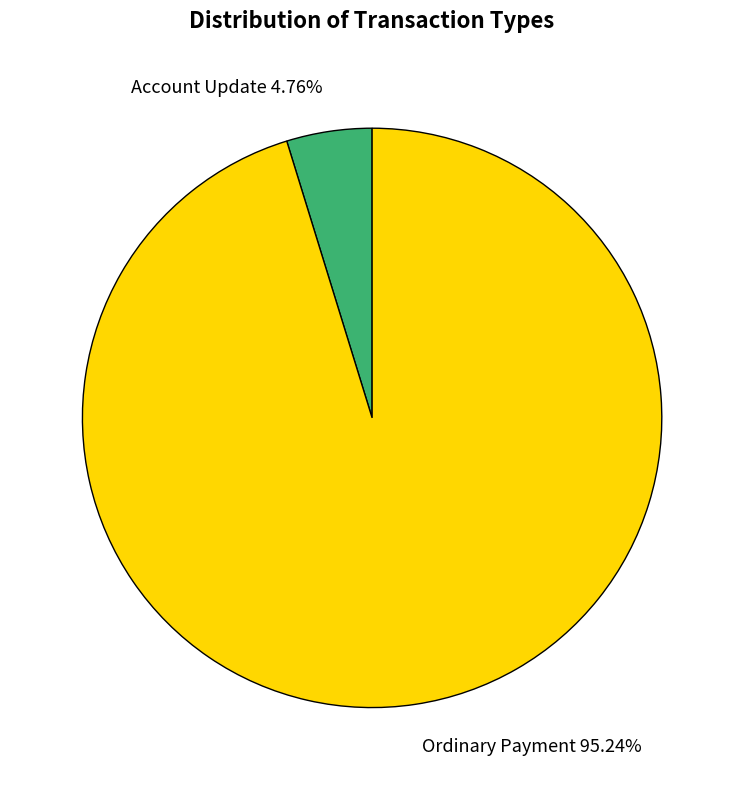

The Ordinary Payment slice represents 95% of the pie. True or false?

True